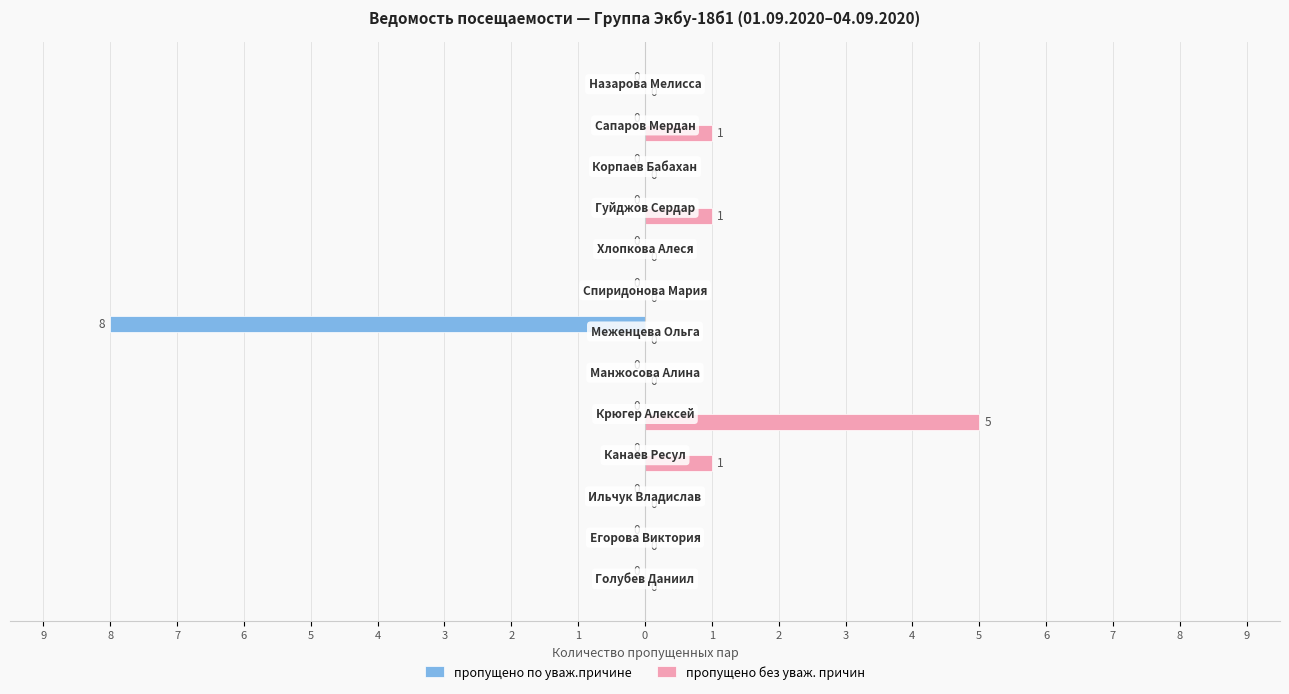

What are all the series names shown in the legend?

пропущено по уваж.причине, пропущено без уваж. причин